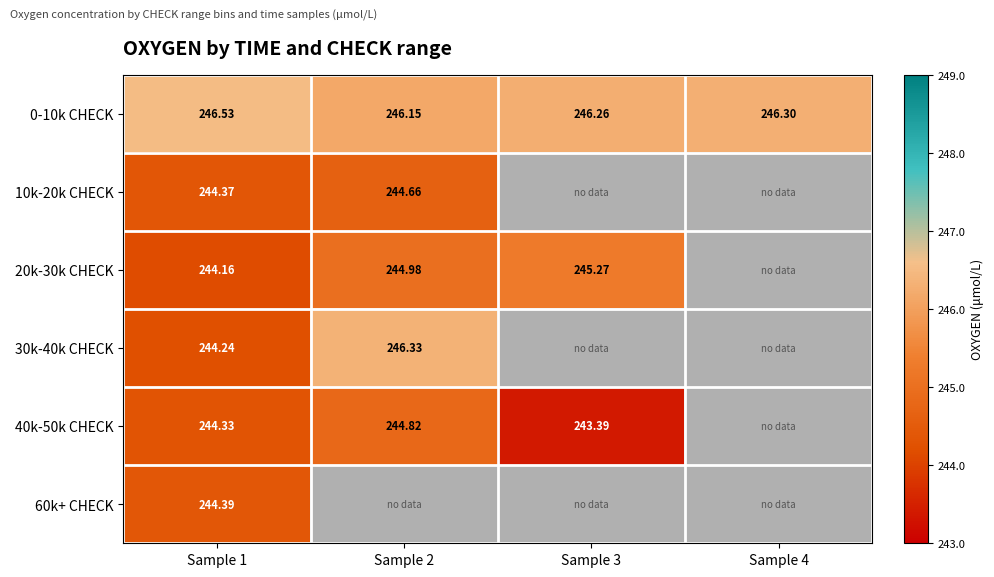

Between Sample 2 and Sample 4, which is larger?

Sample 4